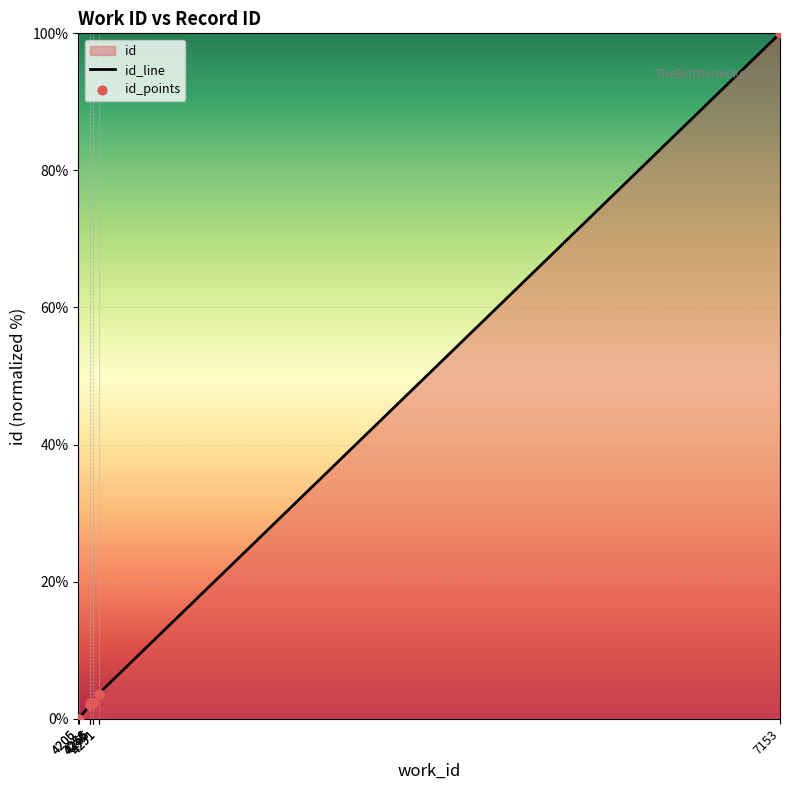

Is the value of id_line at 4206 greater than the value of id_points at 4291?

No